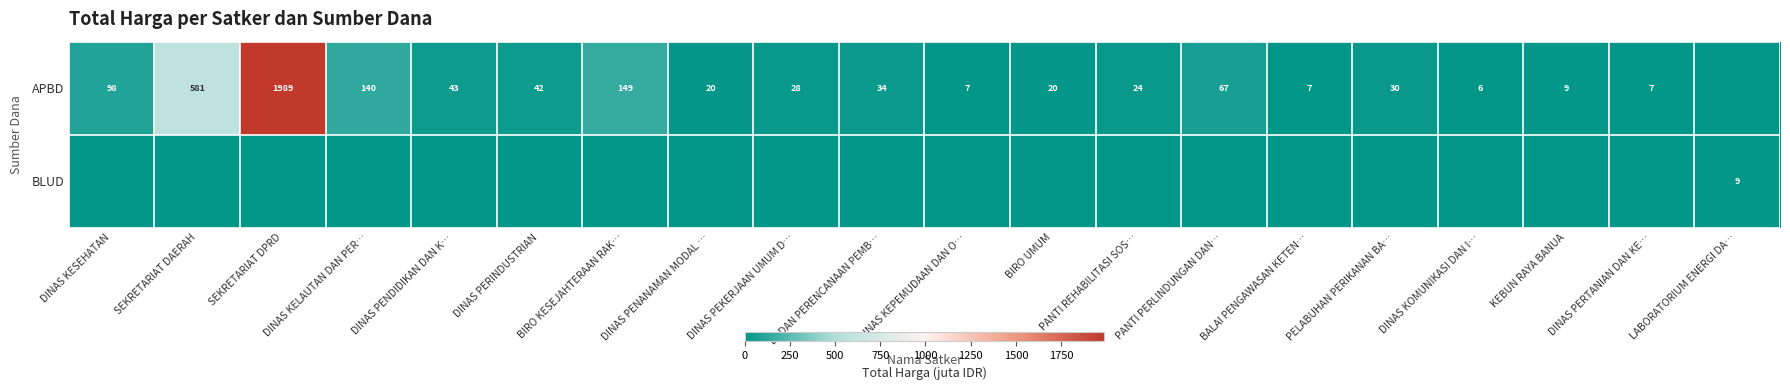

The value of APBD at DINAS PENANAMAN MODAL … is 6. True or false?

False